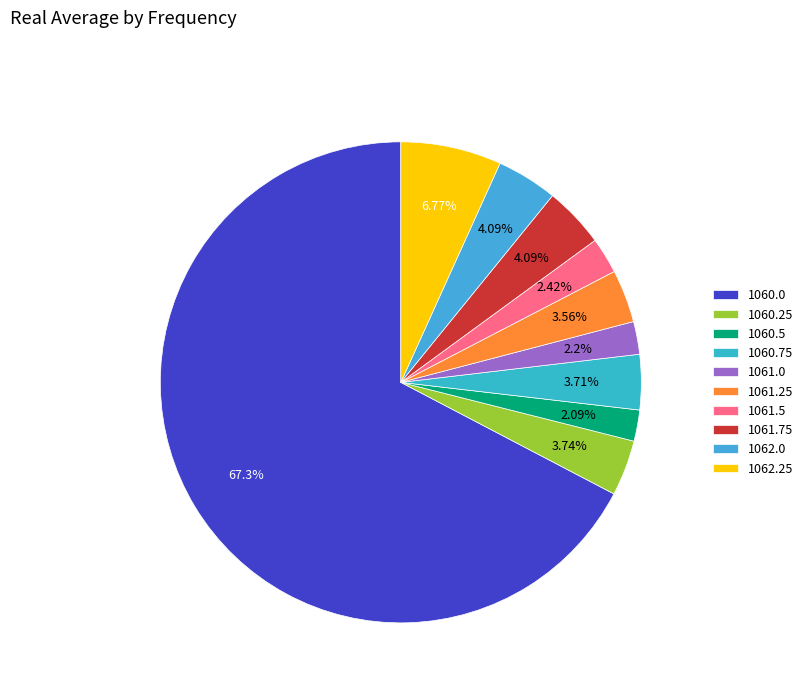

How many slices are in this pie chart?

10